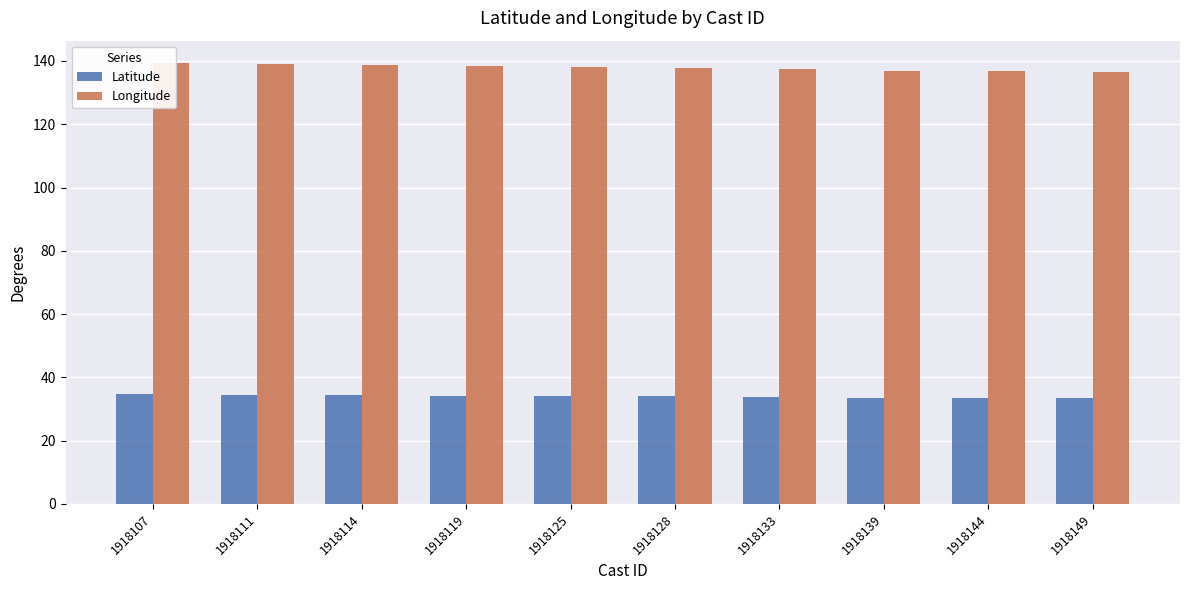

What are all the series names shown in the legend?

Latitude, Longitude